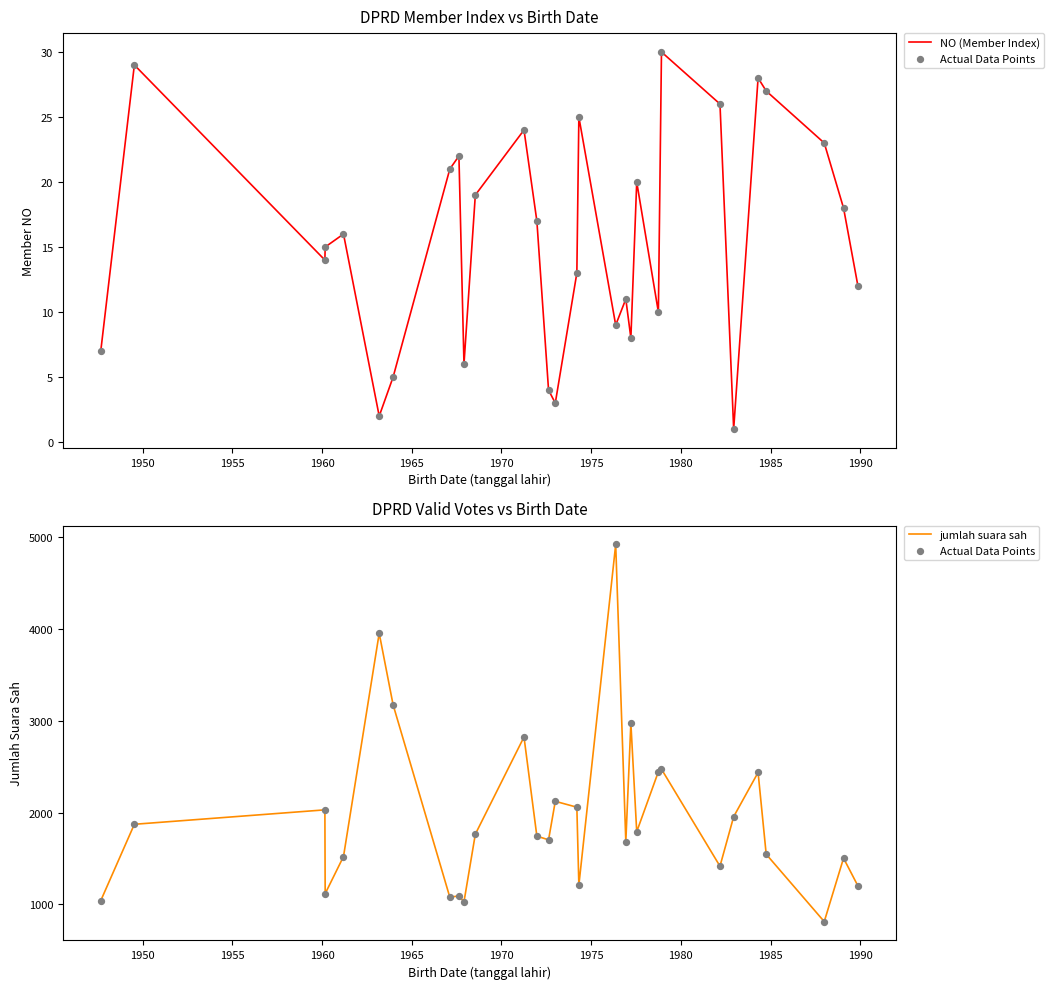

What is the total value across all series at 1955?

4072